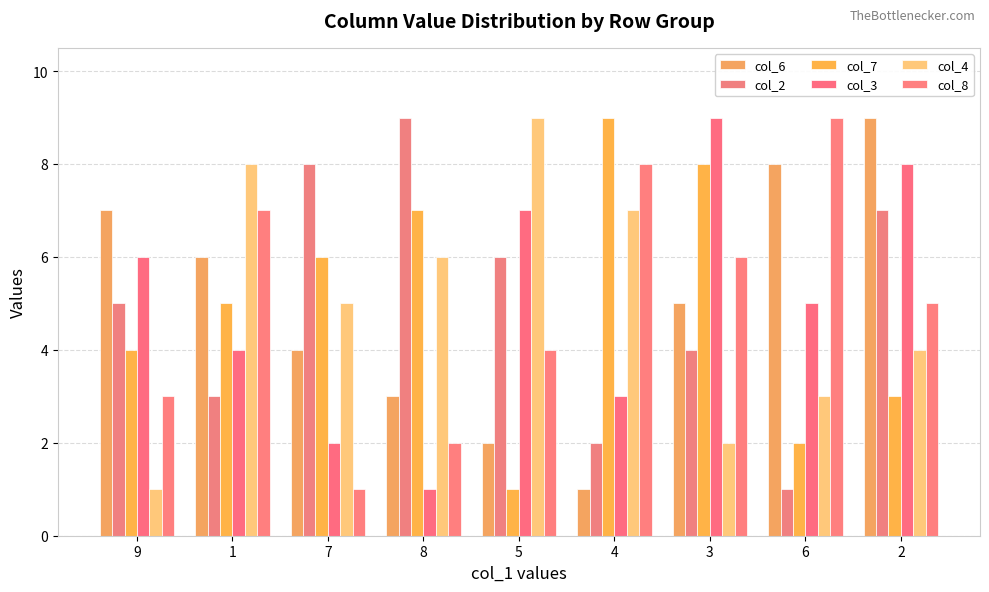

How many bars are there in each group?

6